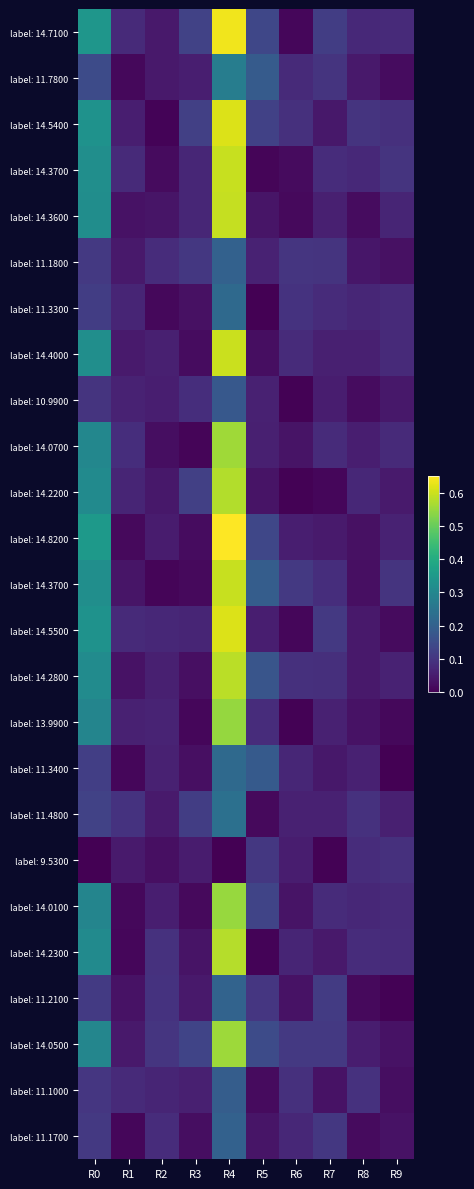

What is the difference between the highest and lowest values at R5?

0.2